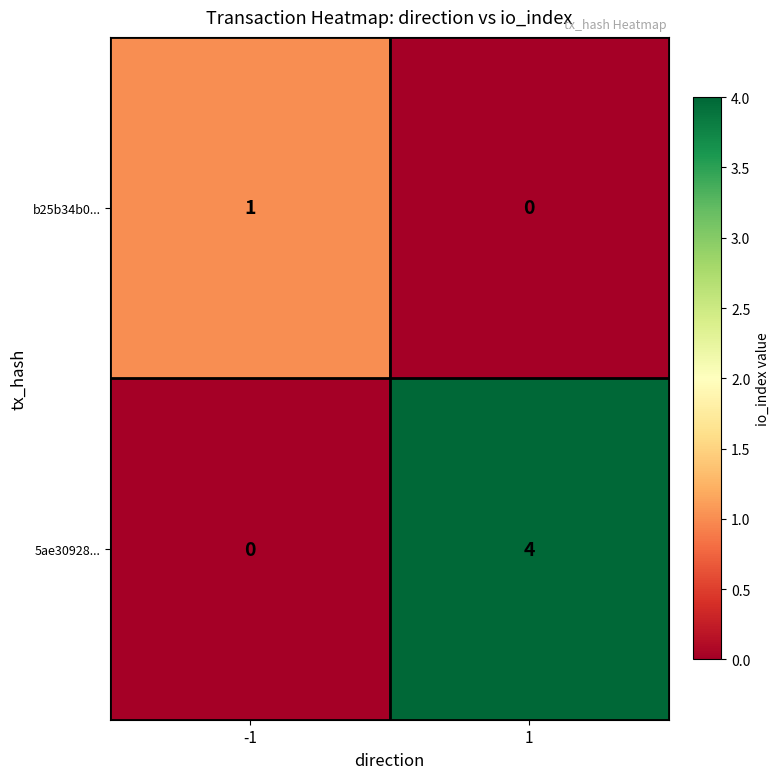

At -1, list the series in order from smallest to largest.

5ae30928..., b25b34b0...